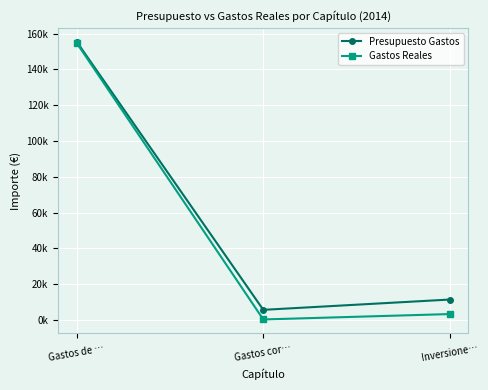

What are all the series names shown in the legend?

Presupuesto Gastos, Gastos Reales